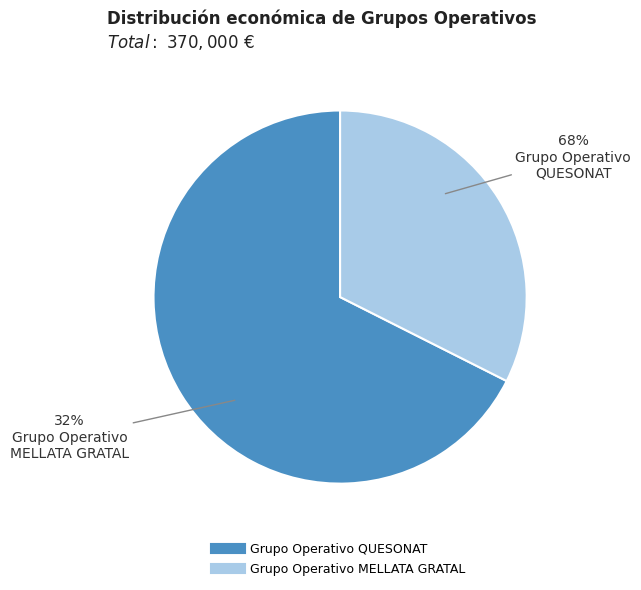

How many segments does this pie chart have?

2